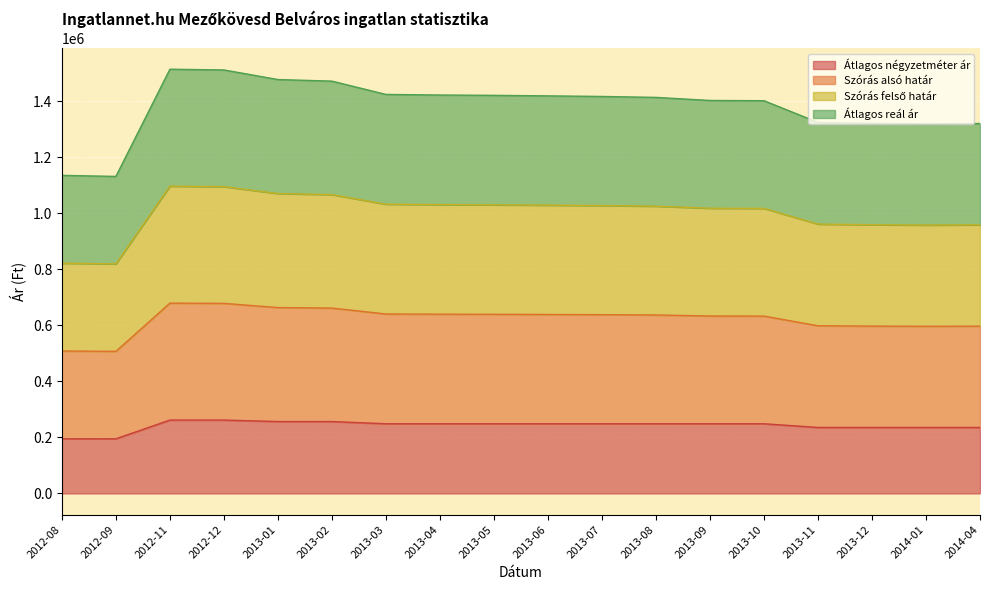

True or false: Szórás alsó határ and Szórás felső határ intersect in this chart.

False